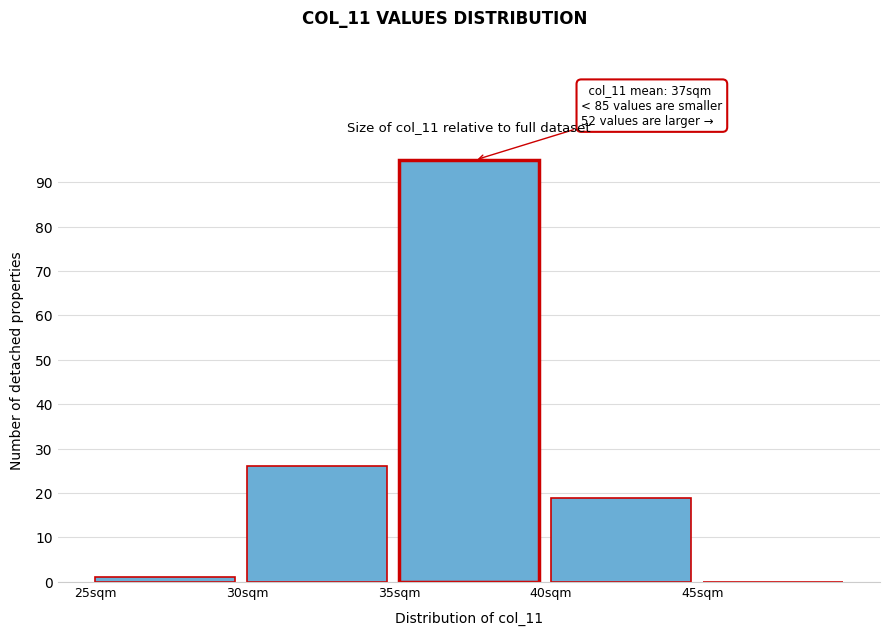

Over which range of the x-axis is the bar tallest?

35 to 40